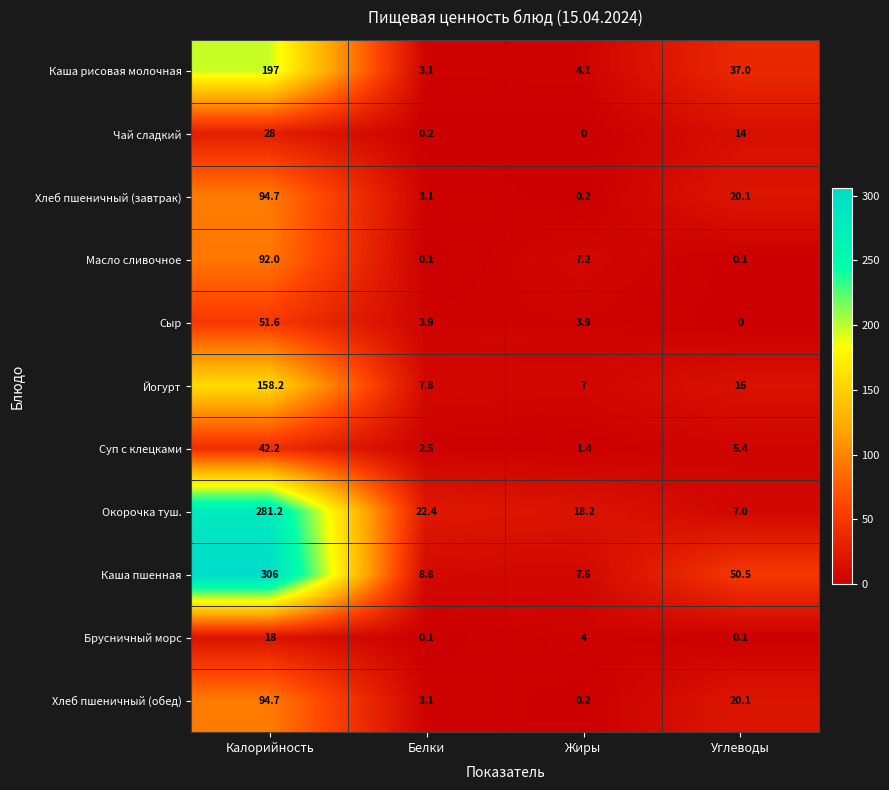

Is it true that Чай сладкий equals 18.7 at Калорийность?

False